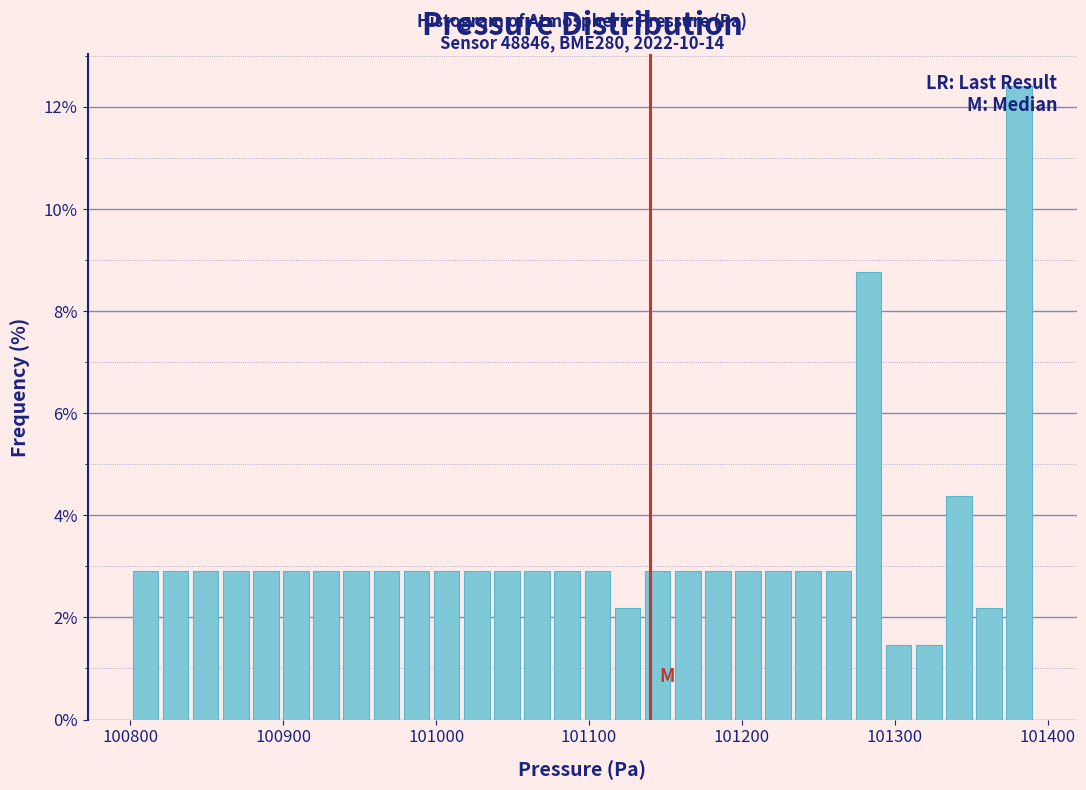

Read against the x-axis, roughly where is the centre of the tallest bar?

101380